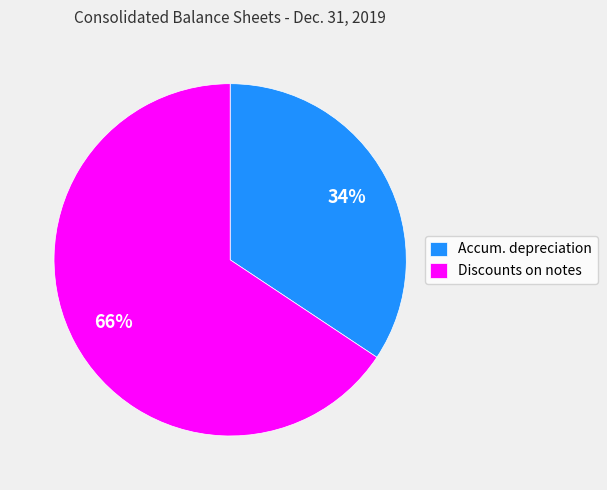

Which slice represents more than half of the pie?

Discounts on notes